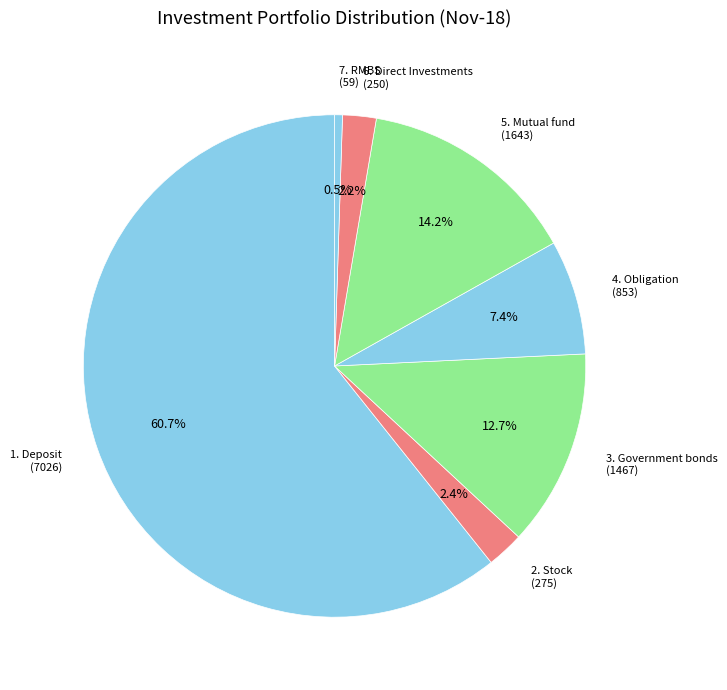

Which category has the biggest portion of the pie?

1. Deposit (7026)